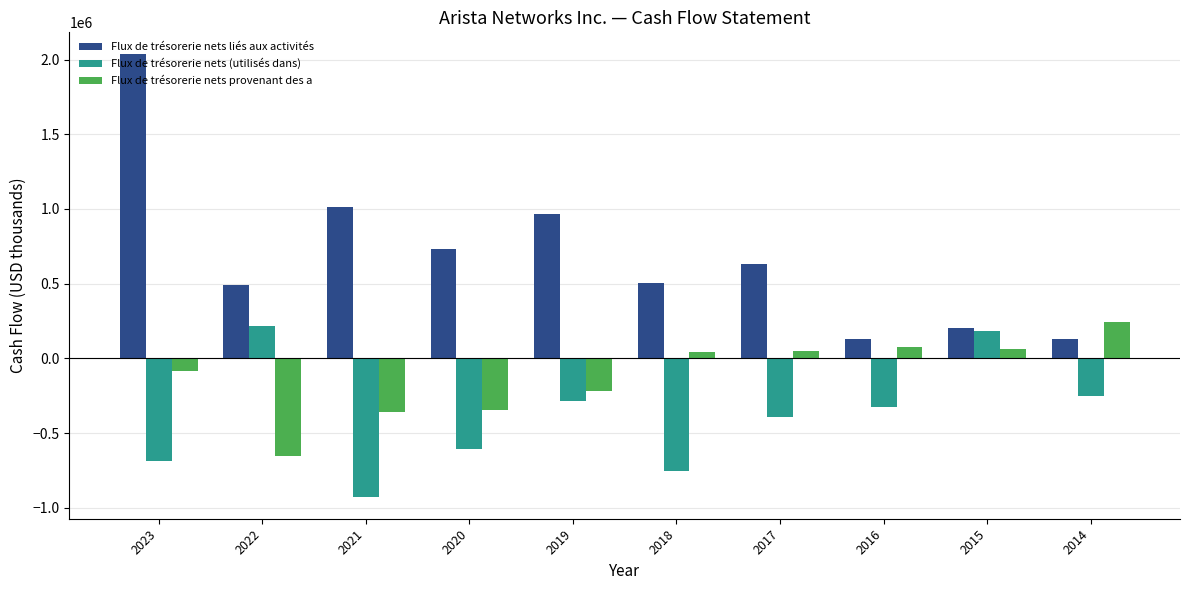

What is the value of the Flux de trésorerie nets provenant des a bar at the 1st from the left?

-83749